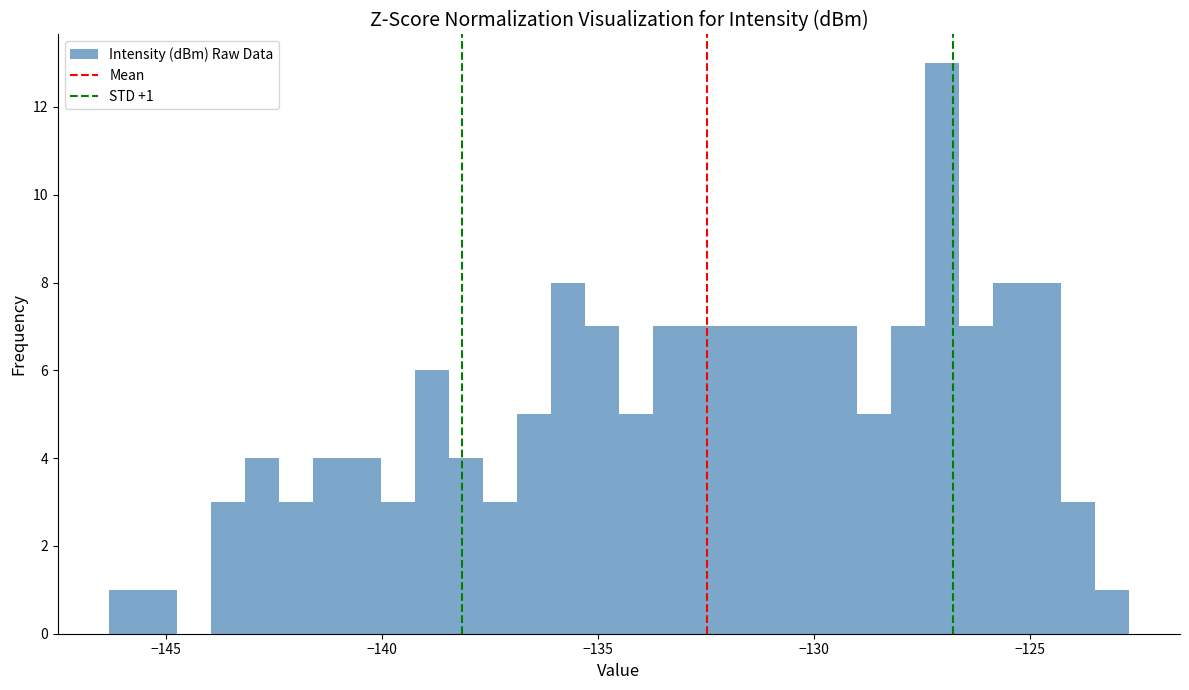

Read against the x-axis, roughly where is the centre of the tallest bar?

-127.0